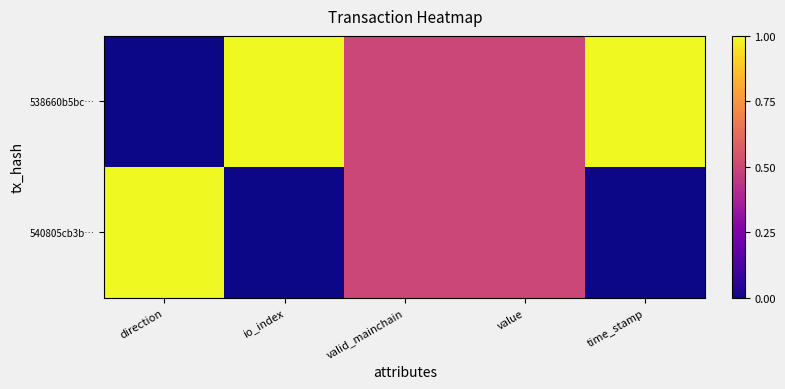

What is the total value across all series at value?

1.0